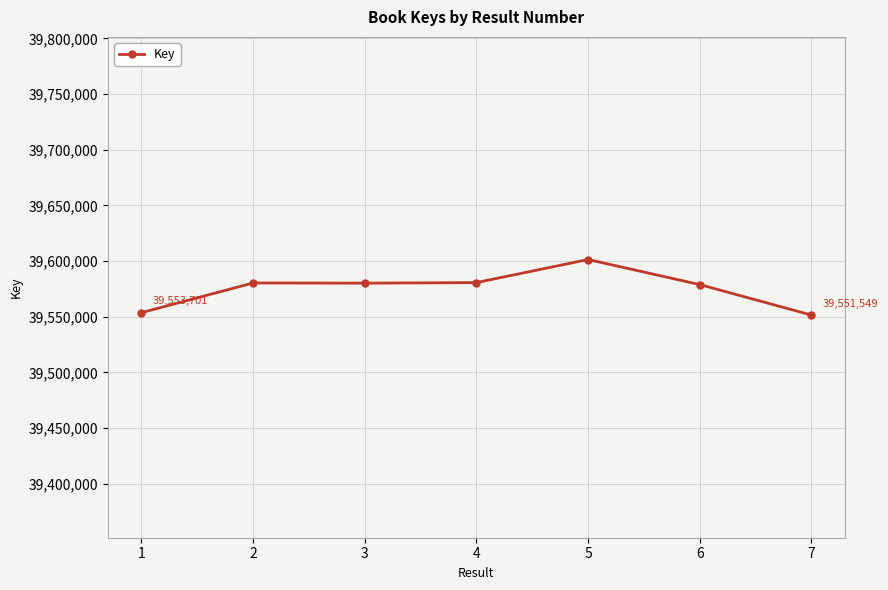

True or false: there are more than 2 points higher than both neighbors.

False